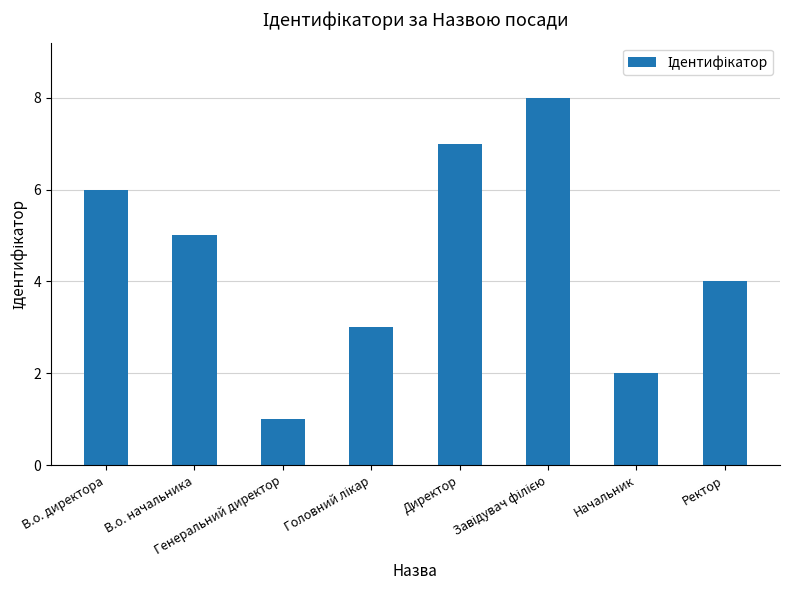

Which label corresponds to the smallest value in the chart?

Генеральний директор